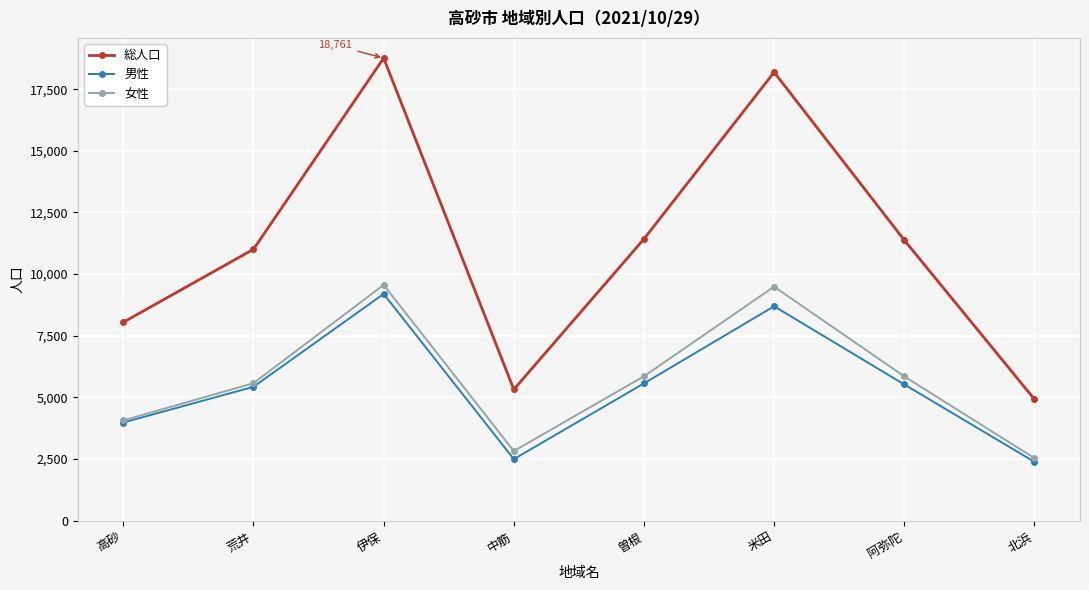

What is the value of the 男性 point at the 3rd from the left?

9198